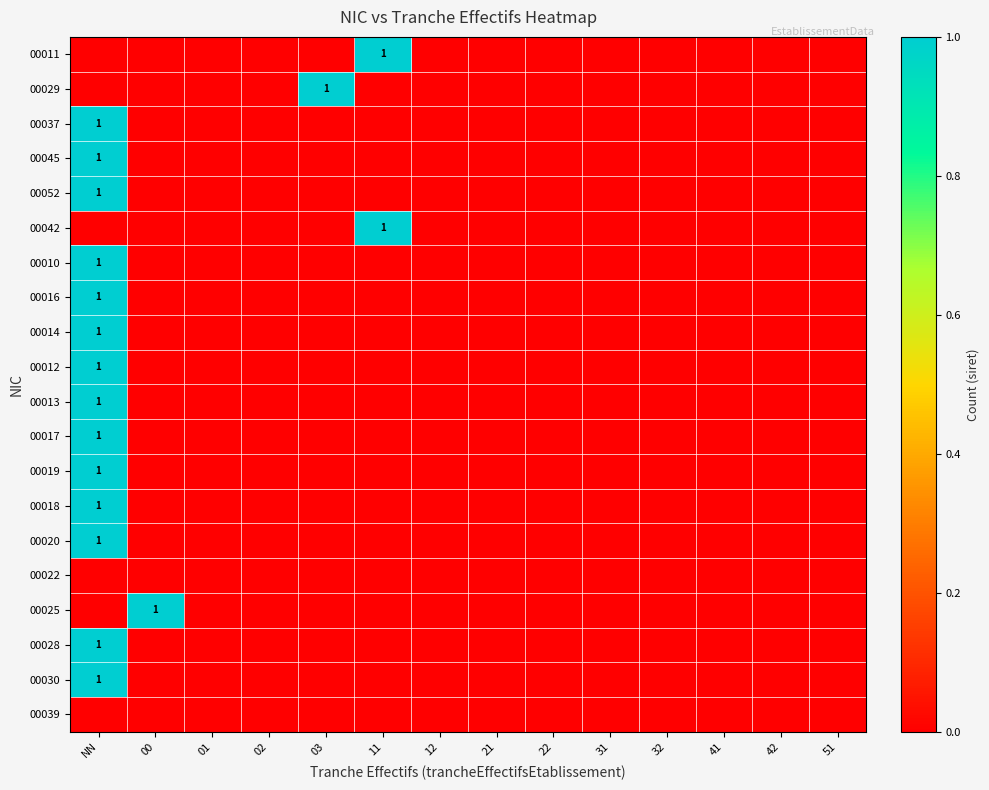

Rank the categories by 00020 value from highest to lowest.

NN, 00, 01, 02, 03, 11, 12, 21, 22, 31, 32, 41, 42, 51